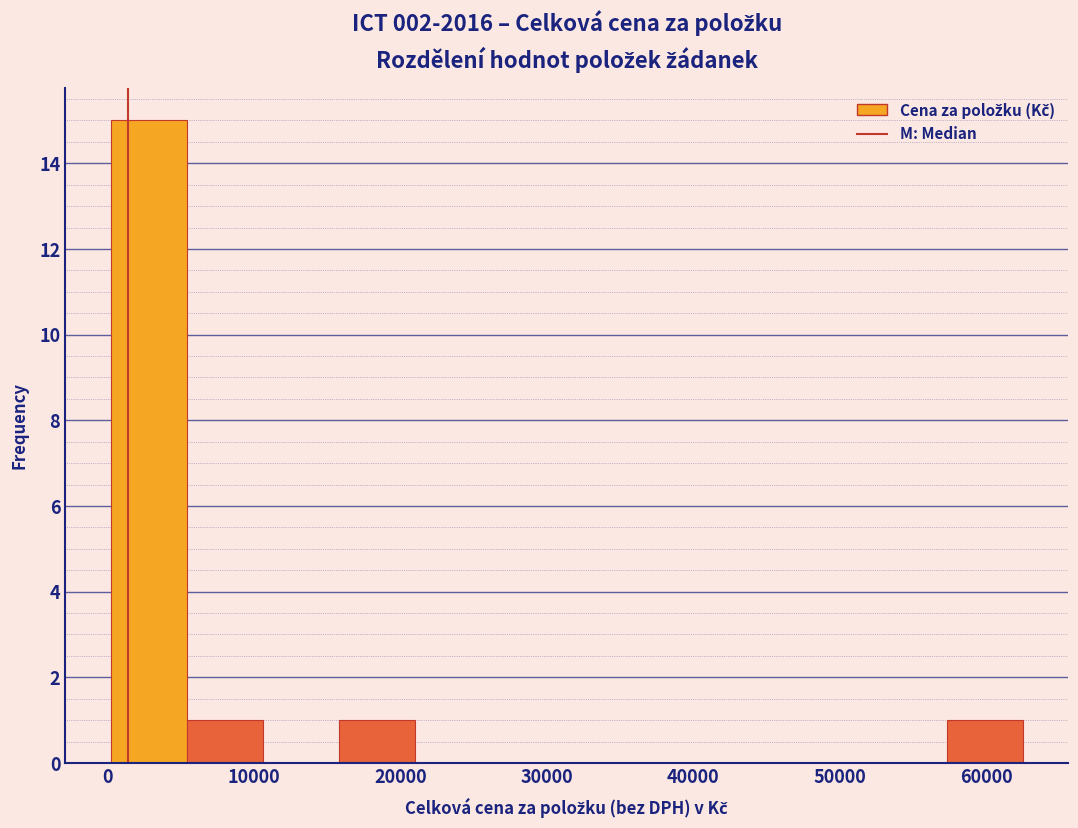

Reading left to right, transcribe this chart: for each bar, give the range it covers on the x-axis and its height. Neither the bar edges nor the heights are printed on the chart, so give them approximately, as read against the axes.

0 to 5000: 15
5000 to 11000: 1
11000 to 16000: 0
16000 to 21000: 1
21000 to 26000: 0
26000 to 31000: 0
31000 to 37000: 0
37000 to 42000: 0
42000 to 47000: 0
47000 to 52000: 0
52000 to 57000: 0
57000 to 63000: 1